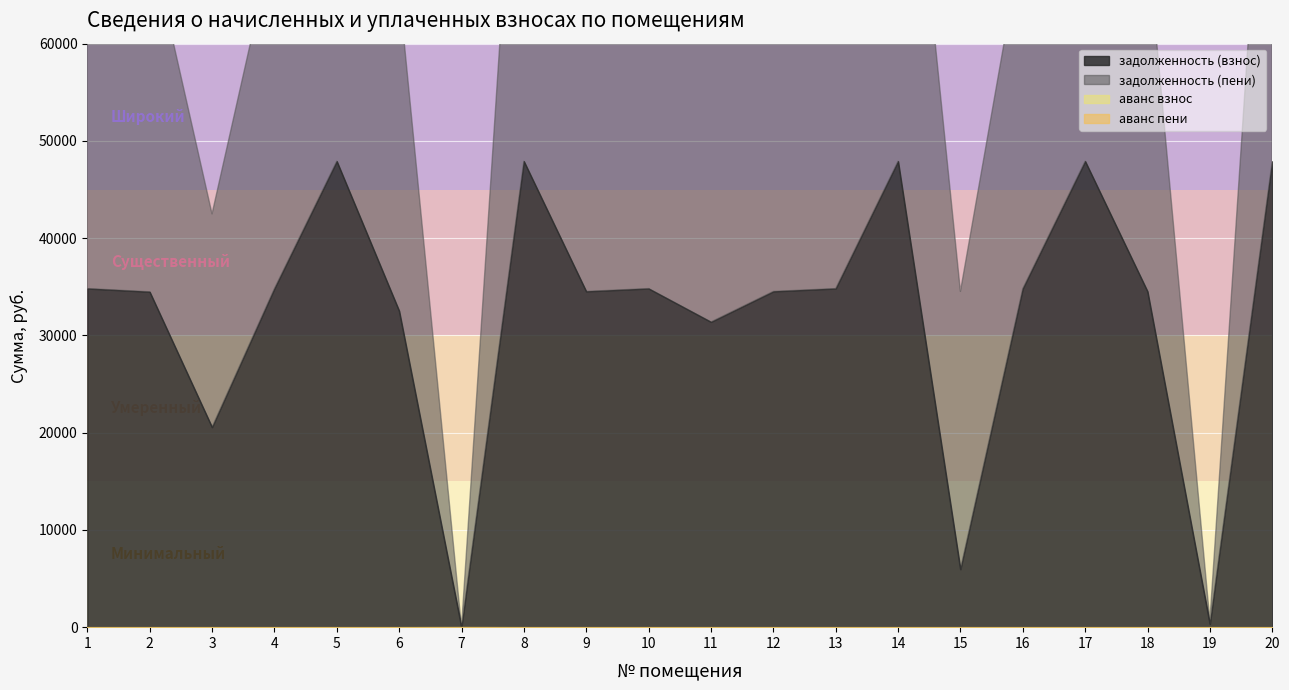

At 20, list the series in order from largest to smallest.

задолженность (пени), задолженность (взнос), аванс взнос, аванс пени